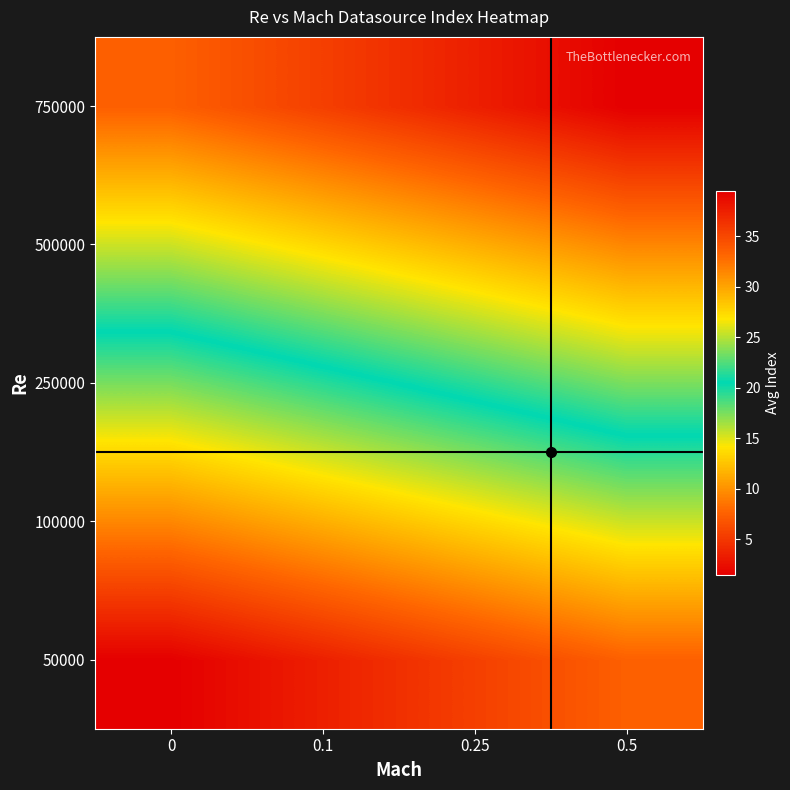

What is the total value across all series at 0.1?

97.5